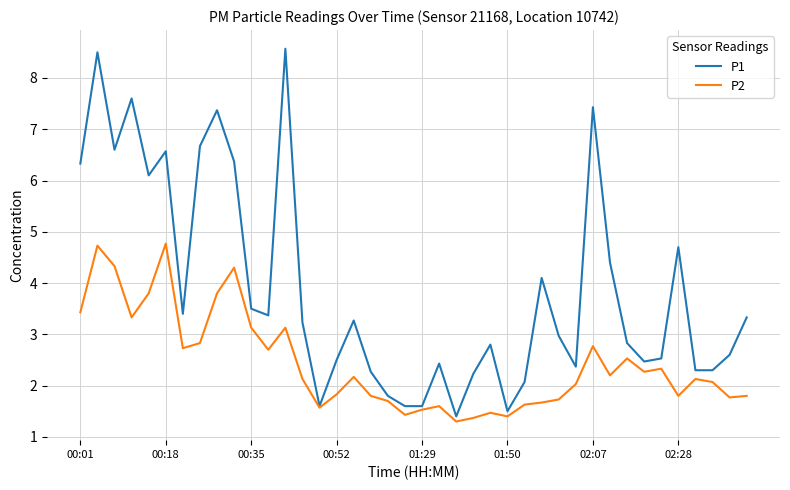

Which series has the largest total across all categories?

P1